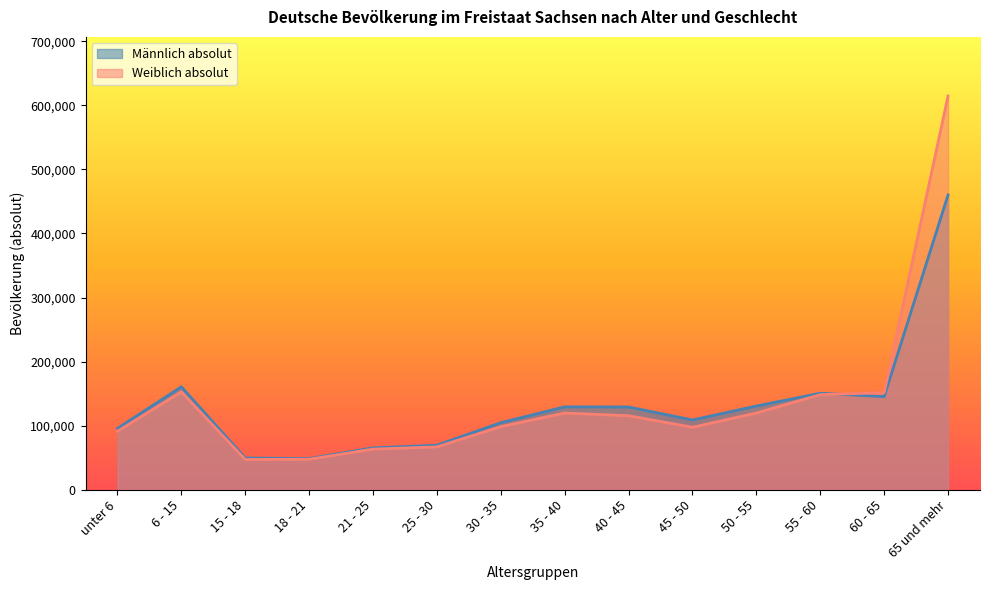

True or false: Männlich absolut and Weiblich absolut cross at least once.

True